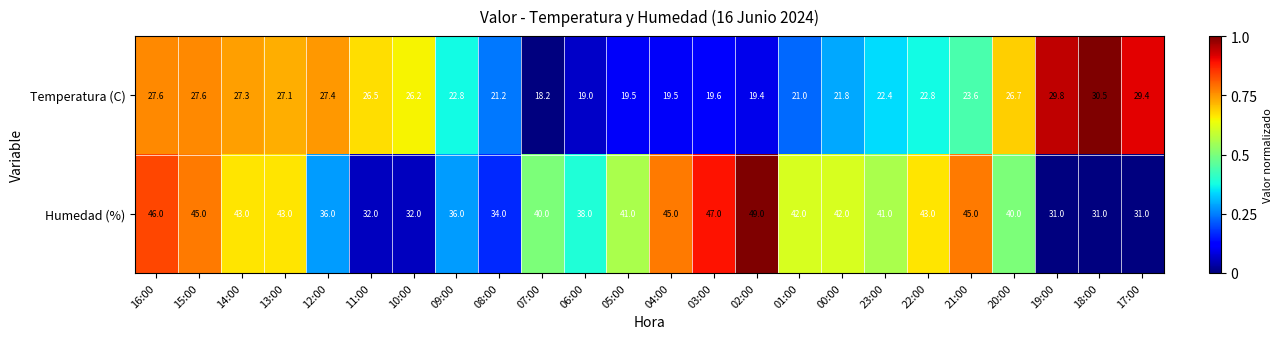

Which label corresponds to the smallest value in the chart?

07:00